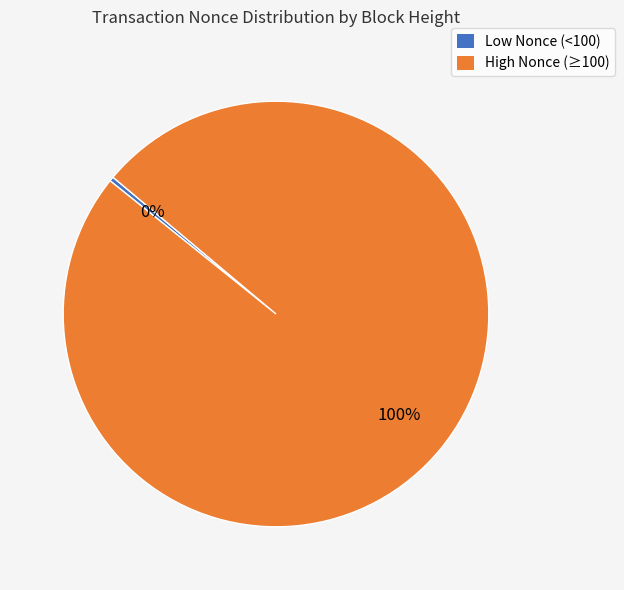

Is there any slice that represents more than half of the pie?

Yes